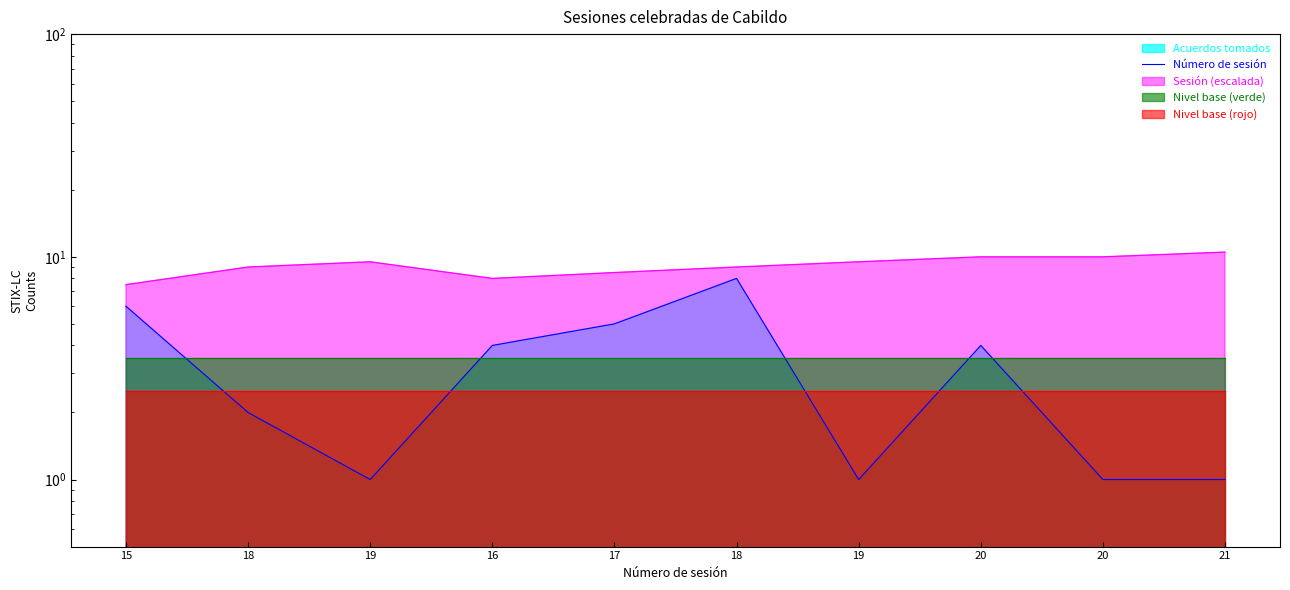

Reading left to right, extract all data points from this chart.

6	2	1	4	5	8	1	4	1	1